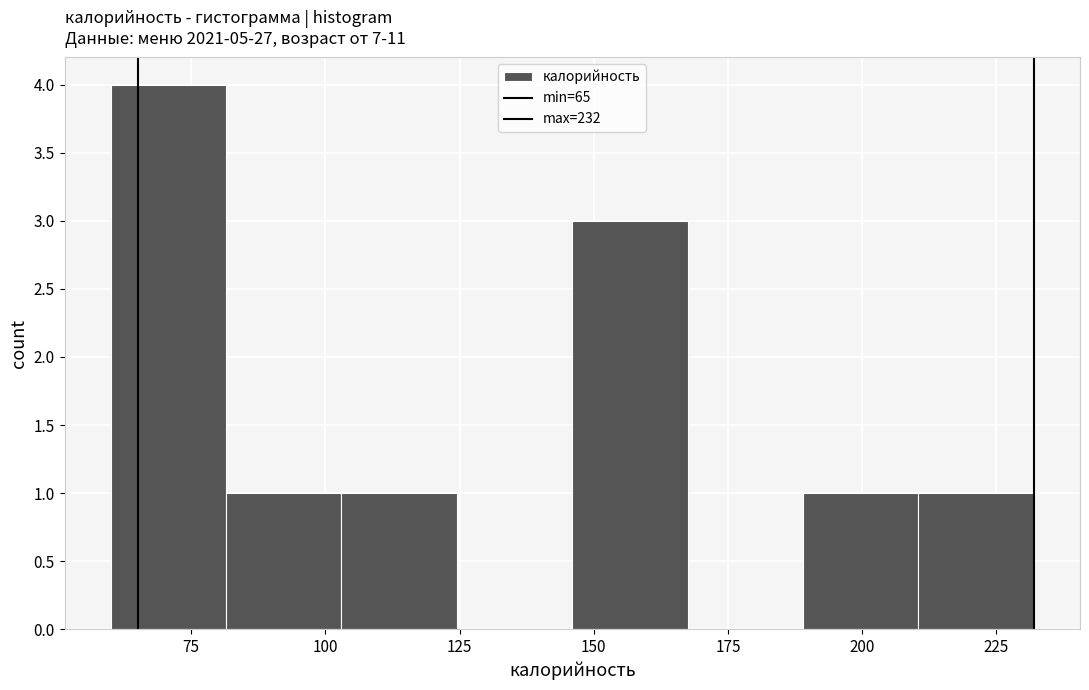

Reading left to right, list every bar in this chart as the range it spans on the x-axis followed by its height. Neither the bar edges nor the heights are printed on the chart, so give them approximately, as read against the axes.

60.0 to 81.5: 4
81.5 to 103.0: 1
103.0 to 124.5: 1
124.5 to 146.0: 0
146.0 to 167.5: 3
167.5 to 189.0: 0
189.0 to 210.5: 1
210.5 to 232.0: 1